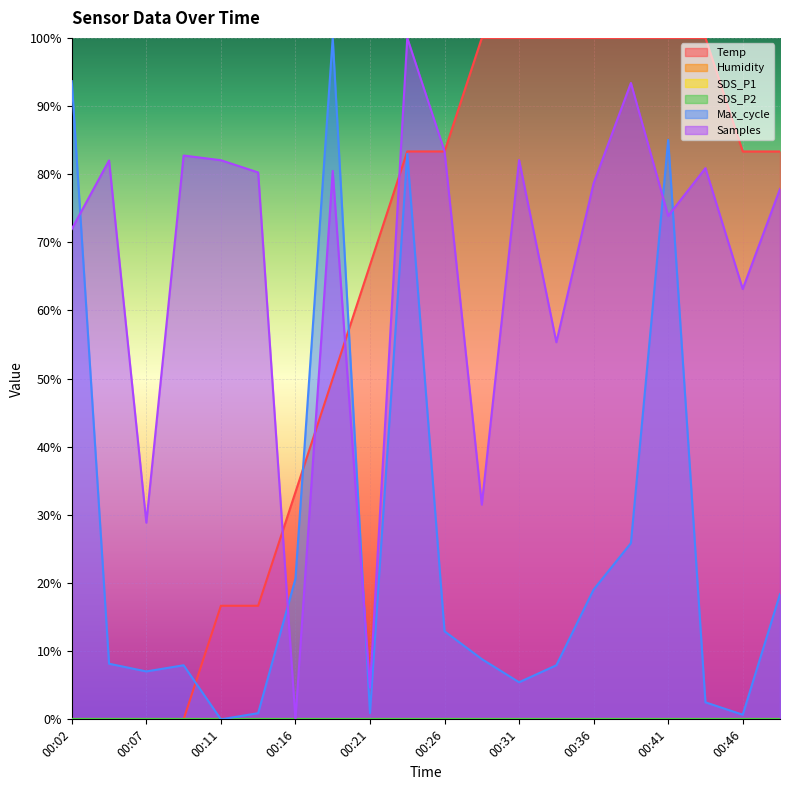

At which label does Temp first exceed 83?

00:24